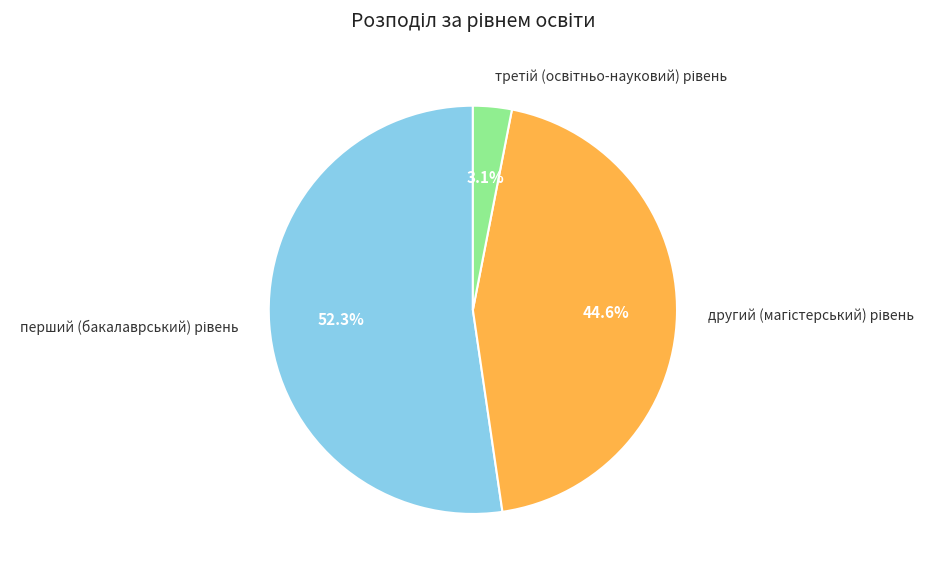

Is there a majority slice in this chart?

Yes